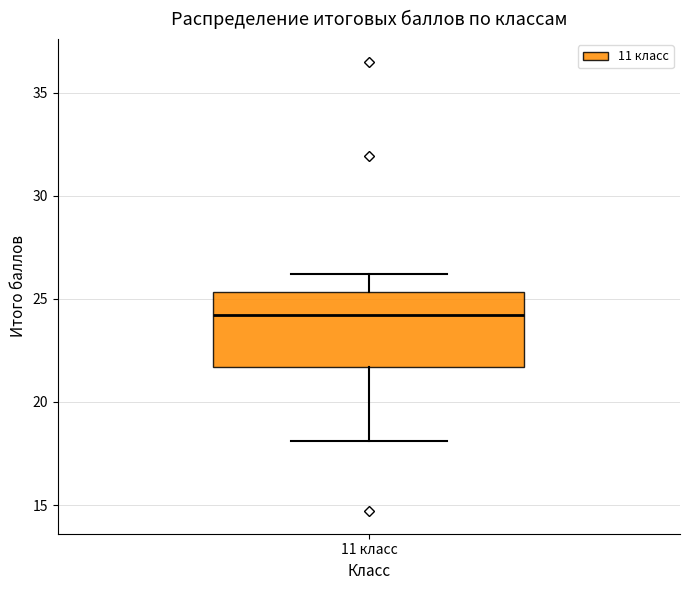

Read this box plot against the y-axis: the position of the median line, the range covered by the box, and the ends of both whiskers. The values are not printed on the chart, so give them approximately, as read against the axis.

median 24.0, box 21.5 to 25.5, whiskers 18.0 to 26.0